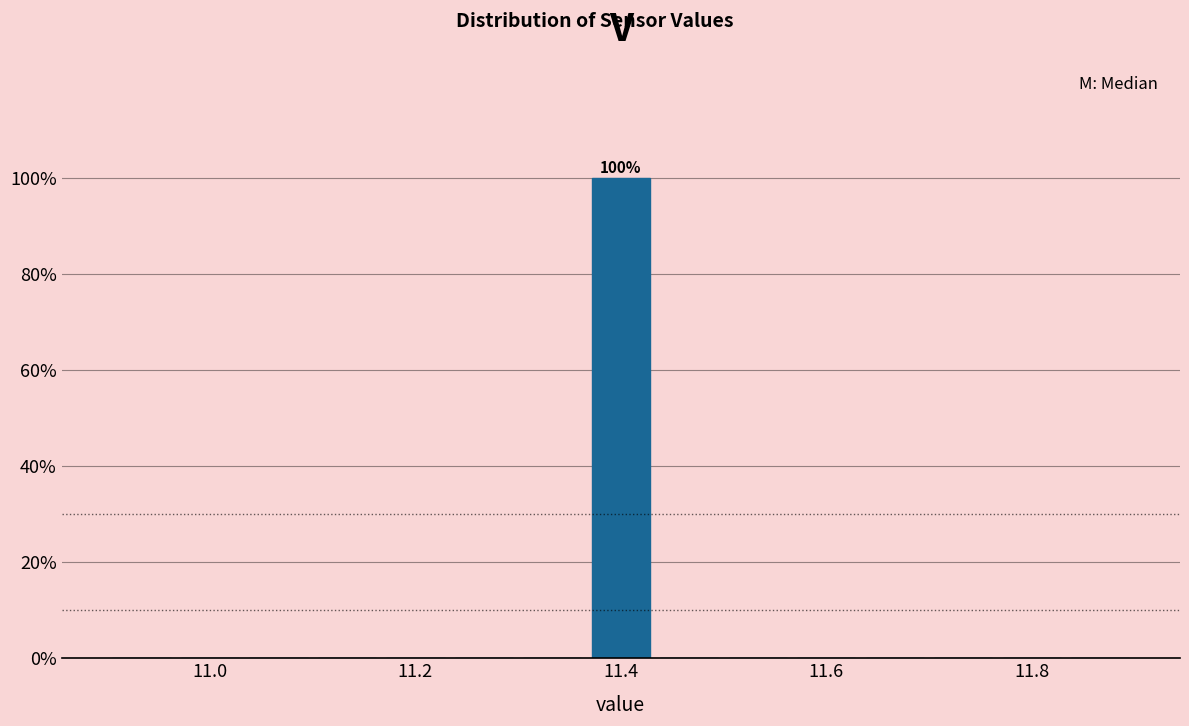

Read against the x-axis, roughly where is the centre of the tallest bar?

11.40